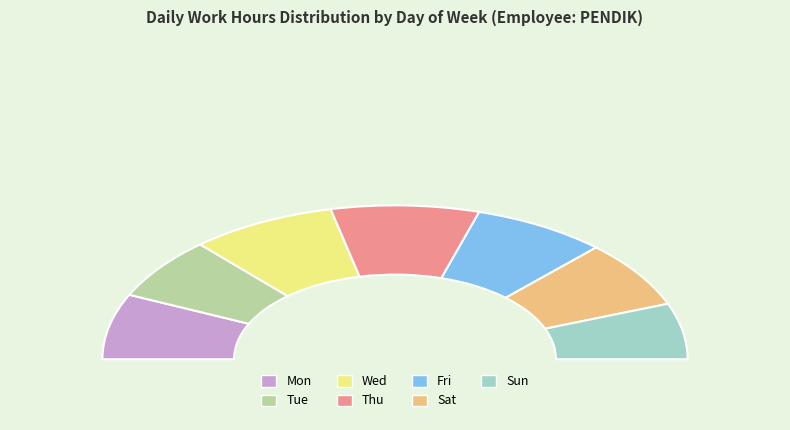

What is the largest slice in the pie chart?

Wed 8